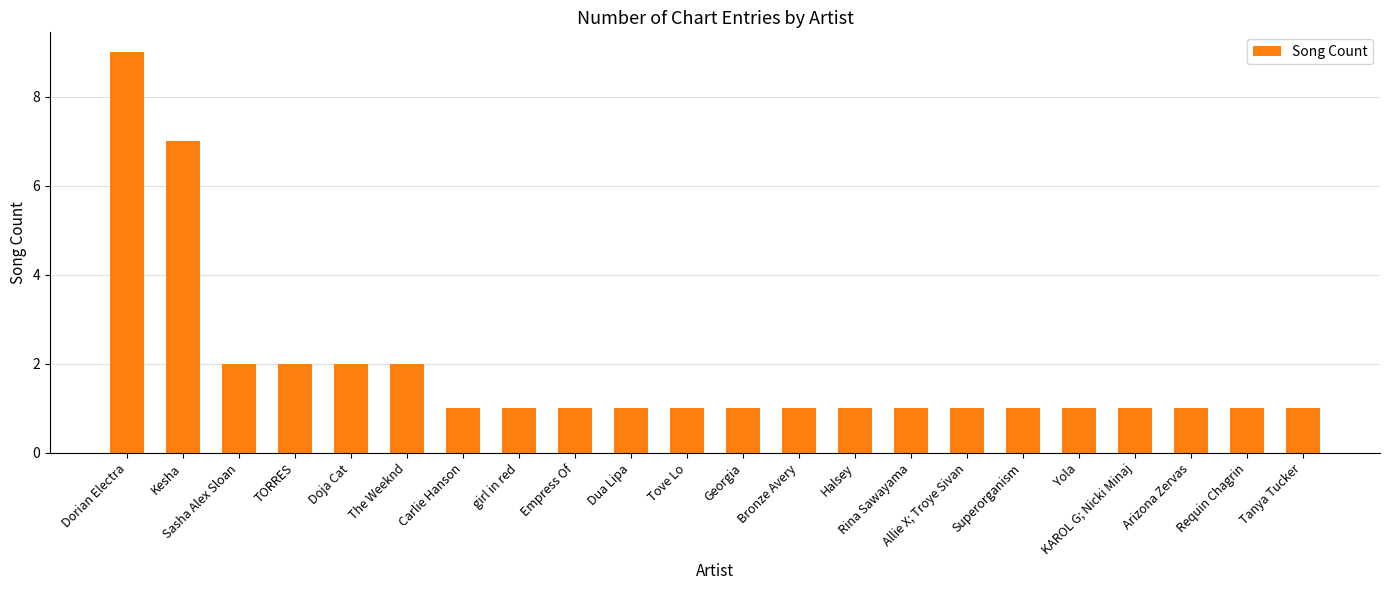

What is the ratio of the value at Rina Sawayama to the value at Tove Lo?

1.0